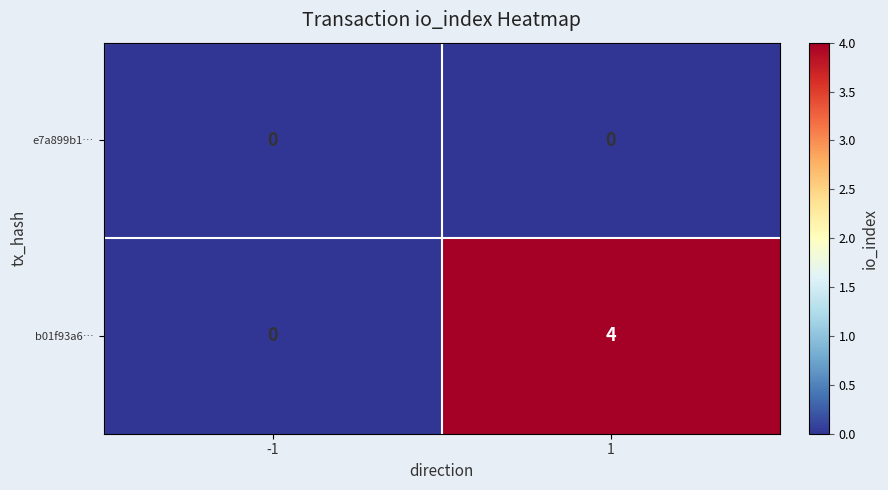

What is the maximum value shown in the chart?

4